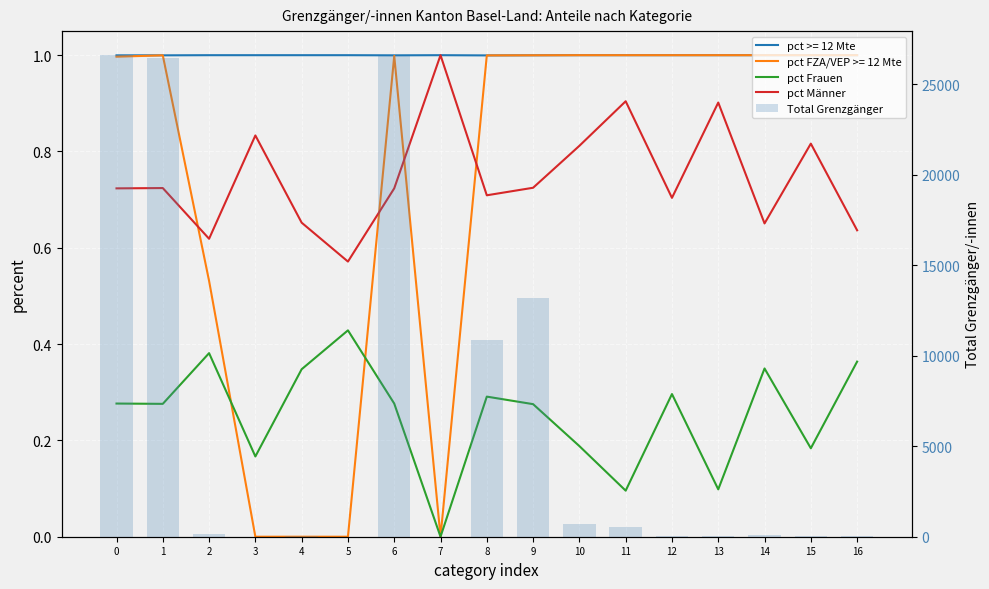

What is the difference between the second highest and second lowest values in the pct Frauen series?

0.3